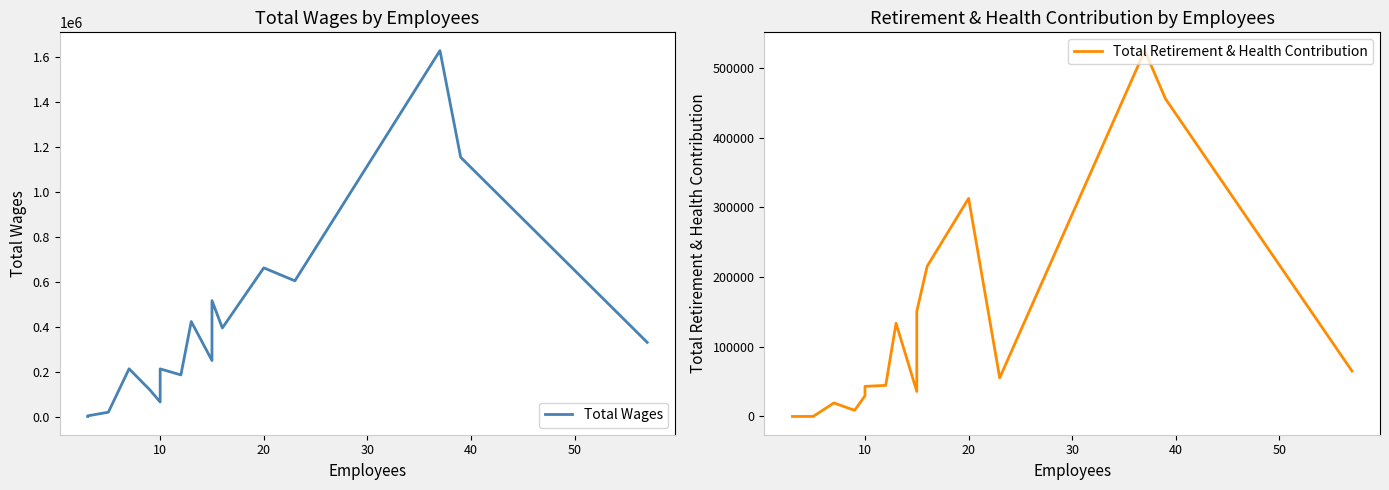

Rank the series by their average value, from lowest to highest.

Total Retirement & Health Contribution, Total Wages